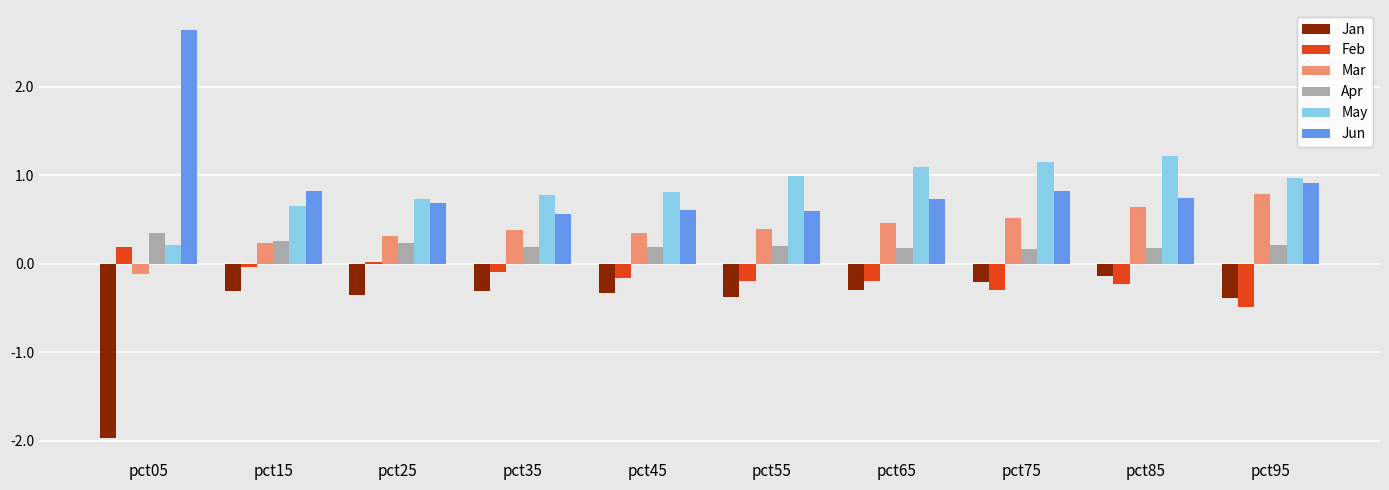

What is the difference between the maximum and minimum values in the Apr series?

0.2